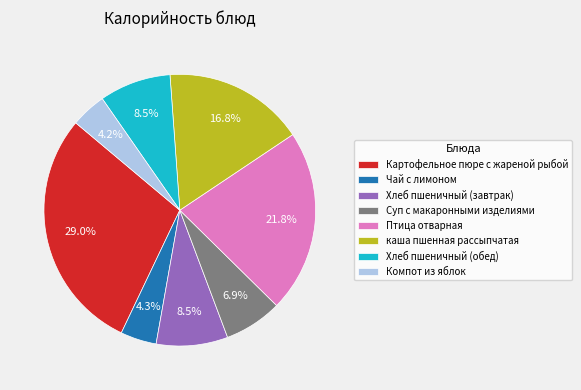

How many segments does this pie chart have?

8